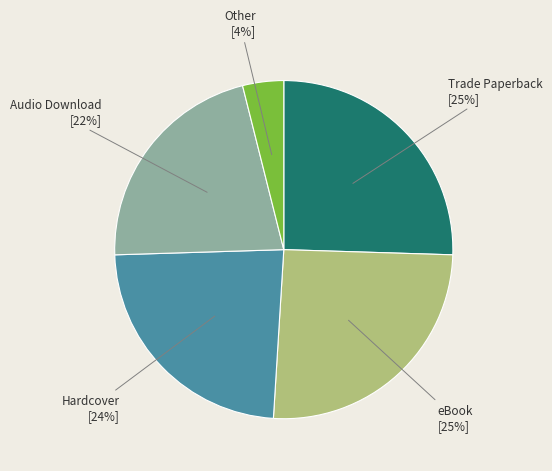

To the nearest percent, what percentage of the pie is Hardcover?

24%